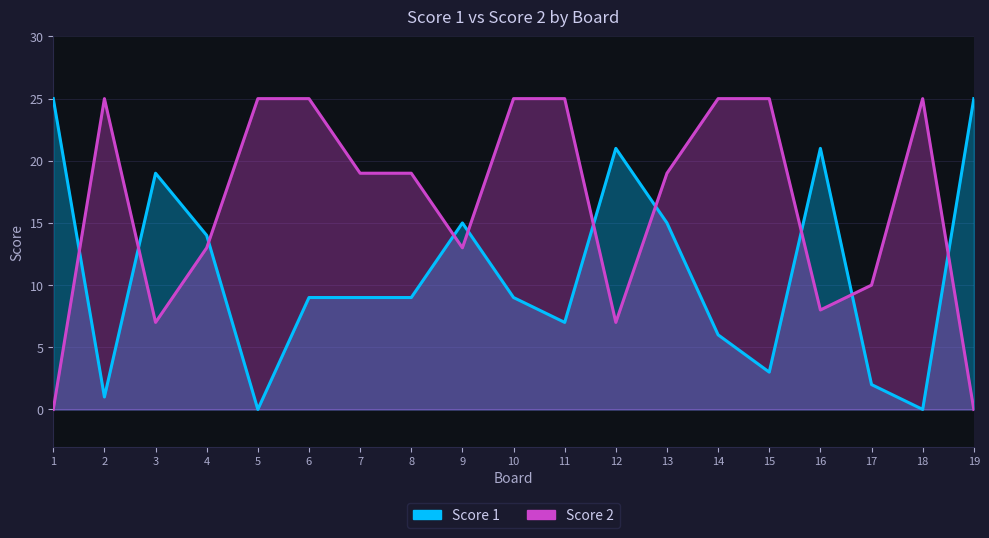

In Score 1, how many points are lower than both neighbors (excluding endpoints)?

5